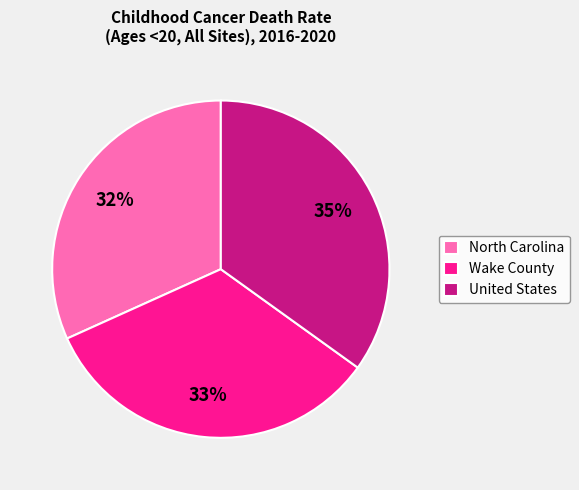

Does Wake County account for over 50% of the chart?

No